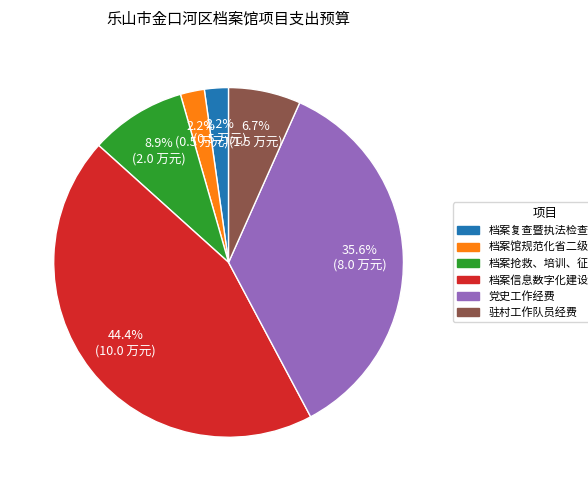

Between 党史工作经费 and 档案复查暨执法检查经费, which is larger?

党史工作经费